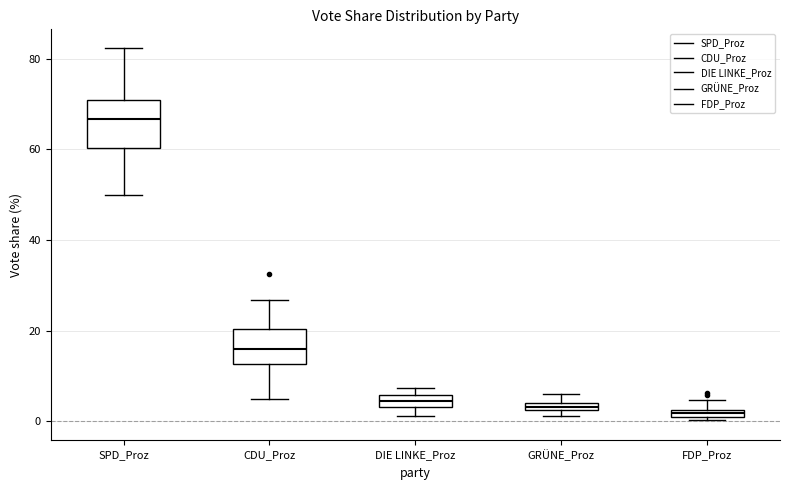

Where is the upper edge of the box for DIE LINKE_Proz on the y-axis? The values are not printed on the chart, so give them approximately, as read against the axis.

6